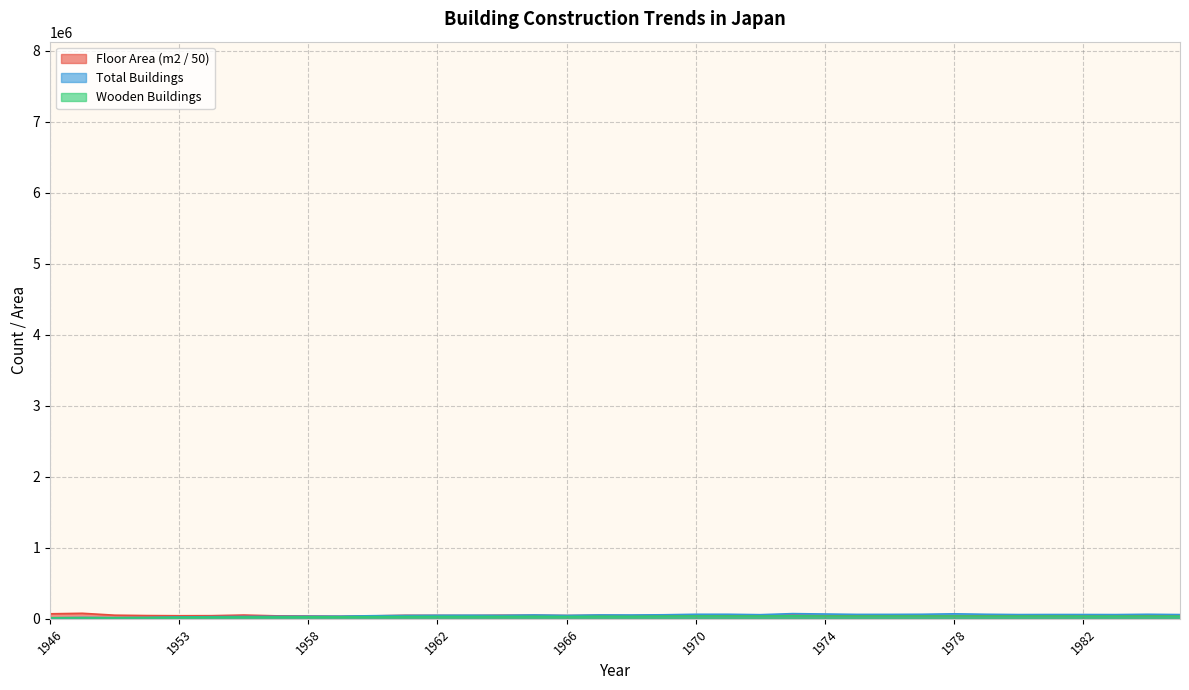

What is the sum of all Total Buildings values?

1787647.0